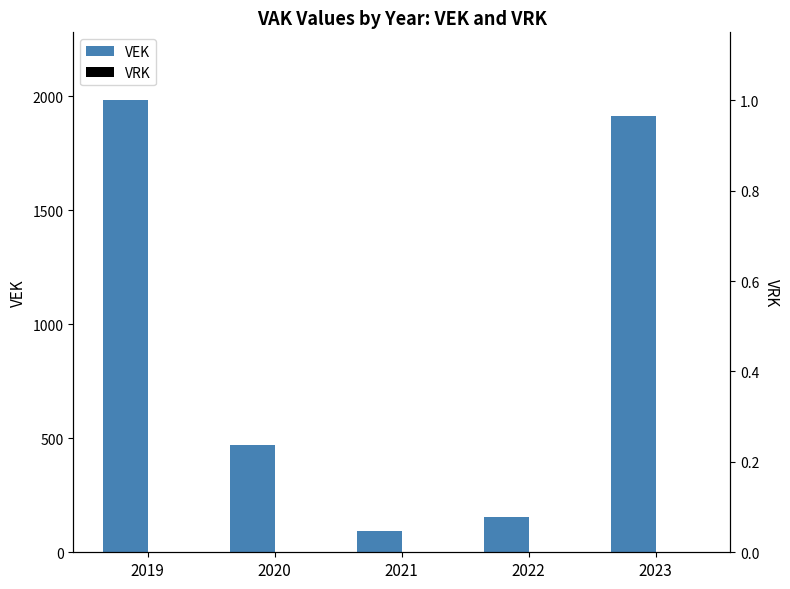

List the labels in order of VEK value, largest first.

2019, 2023, 2020, 2022, 2021